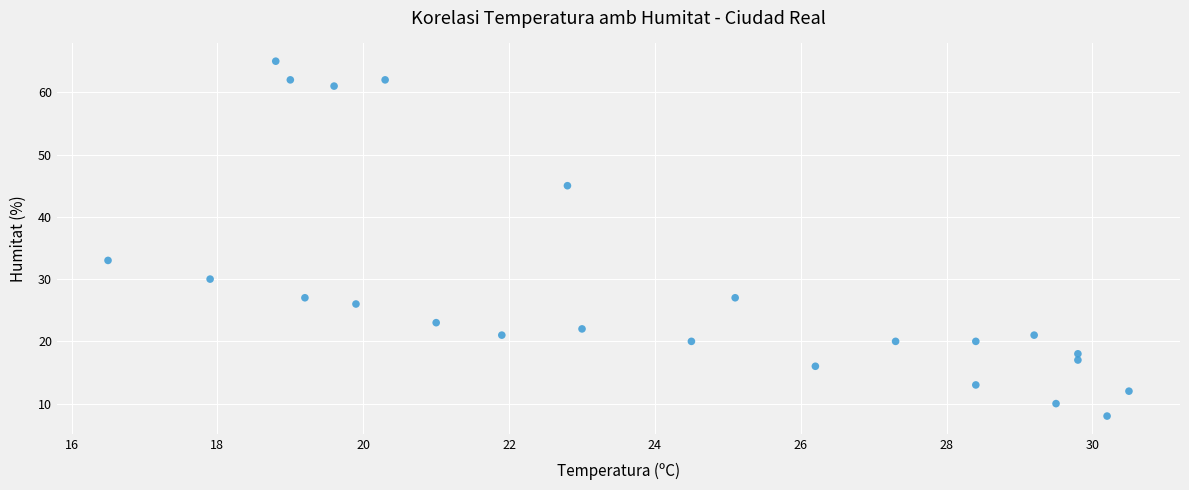

What Y value in the scatter plot is closest to 36?

33